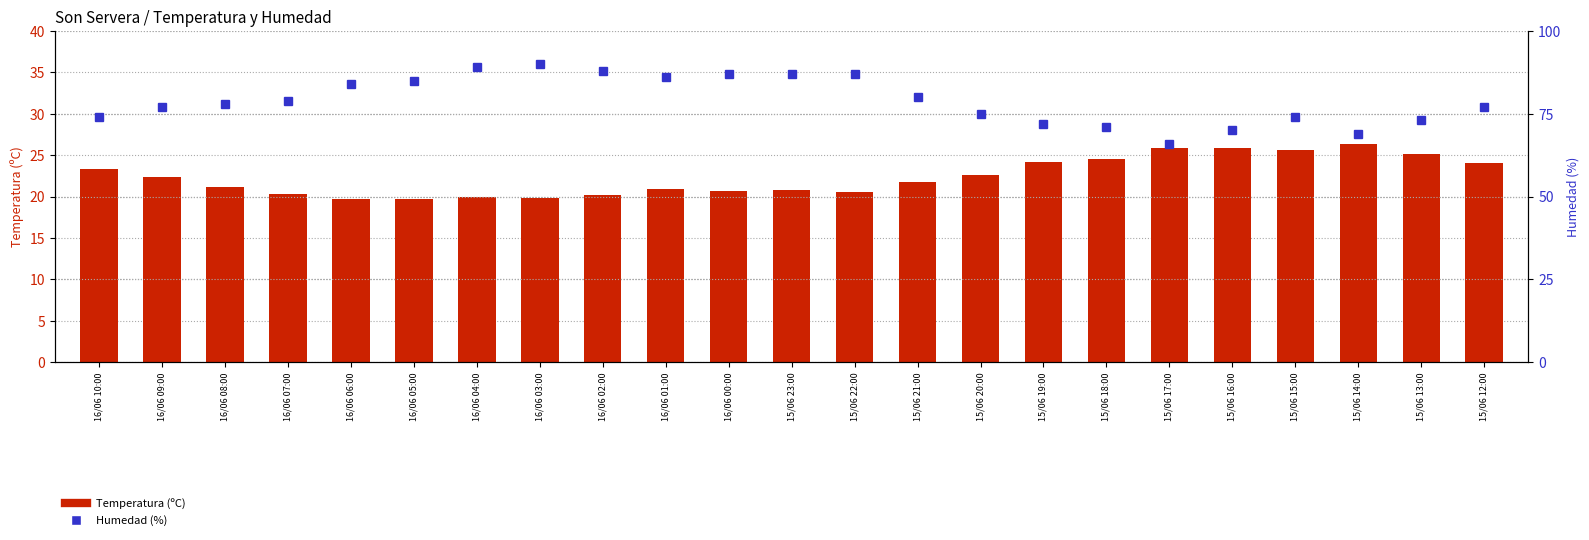

What is the difference between the maximum and second lowest values in the Humedad (%) series?

21.0